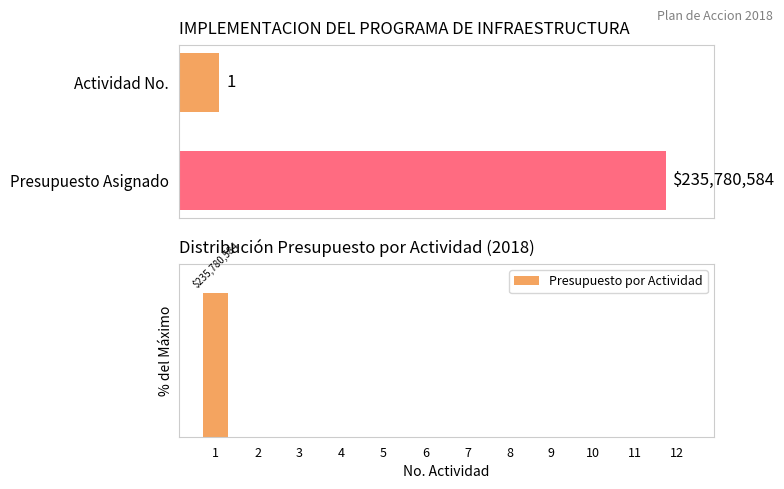

At which category does the chart reach its peak across all series?

1